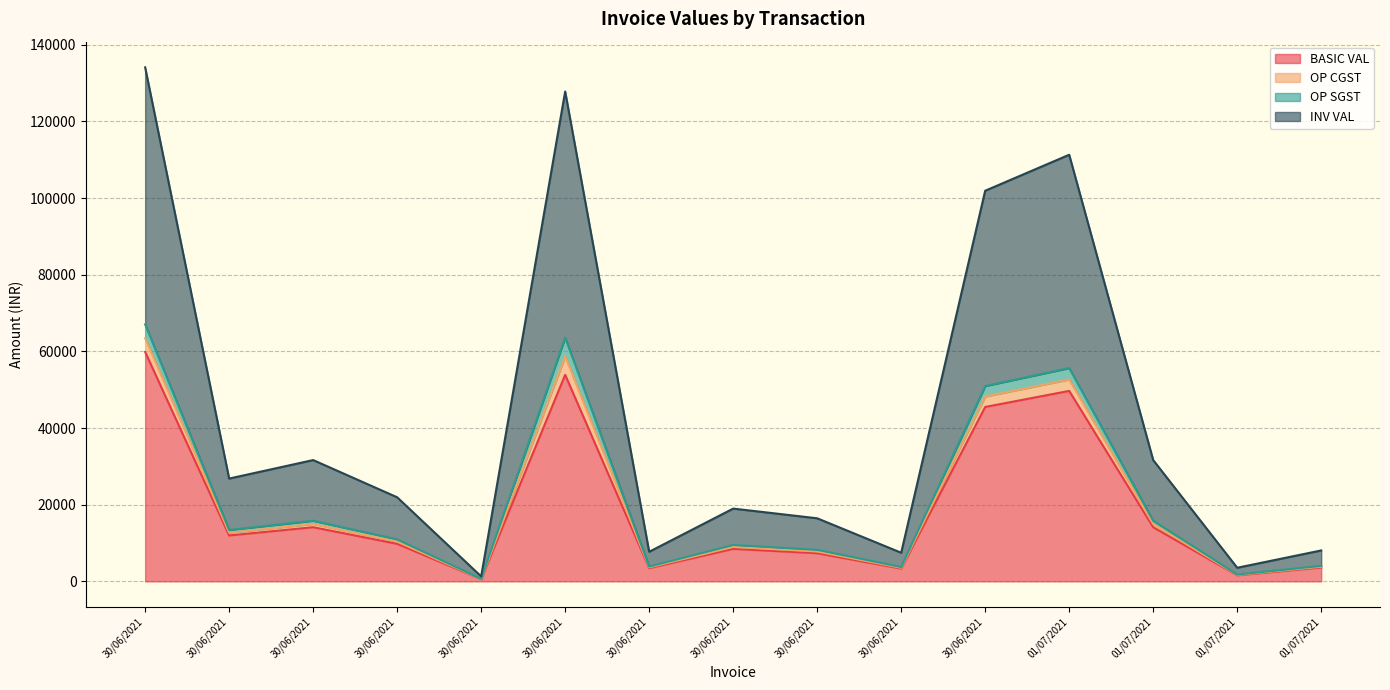

At which category is the sum across all series the highest?

30/06/2021